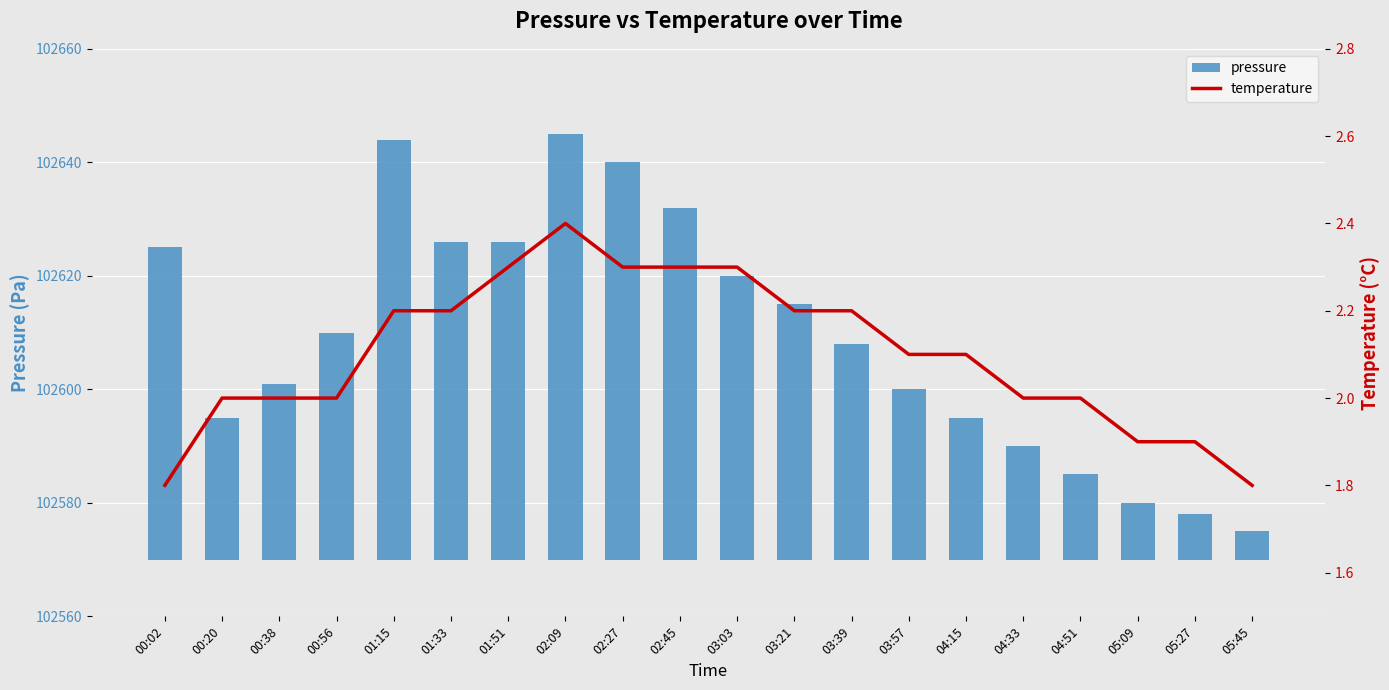

The temperature series shows 1.9 at 05:09. True or false?

True